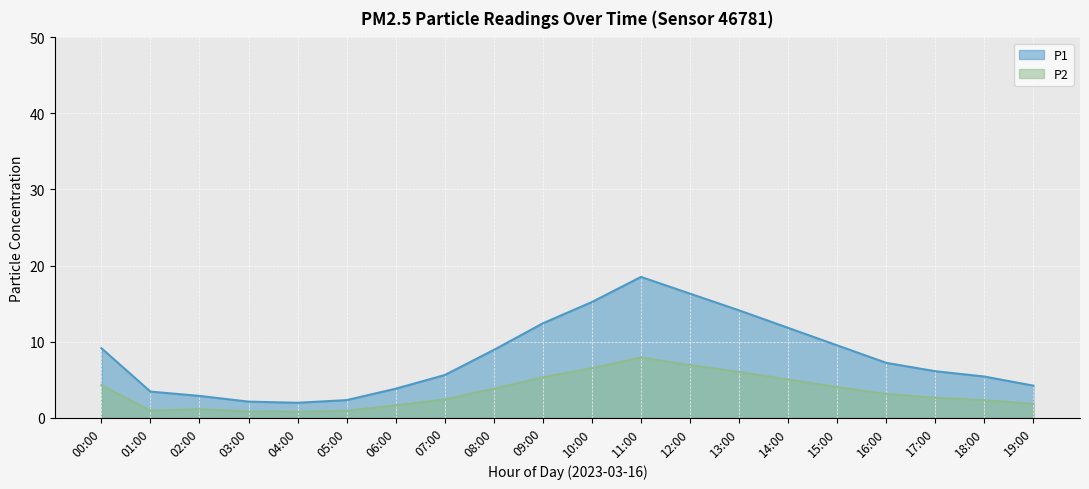

How many interior local peaks (higher than both neighbors) does the data have?

2